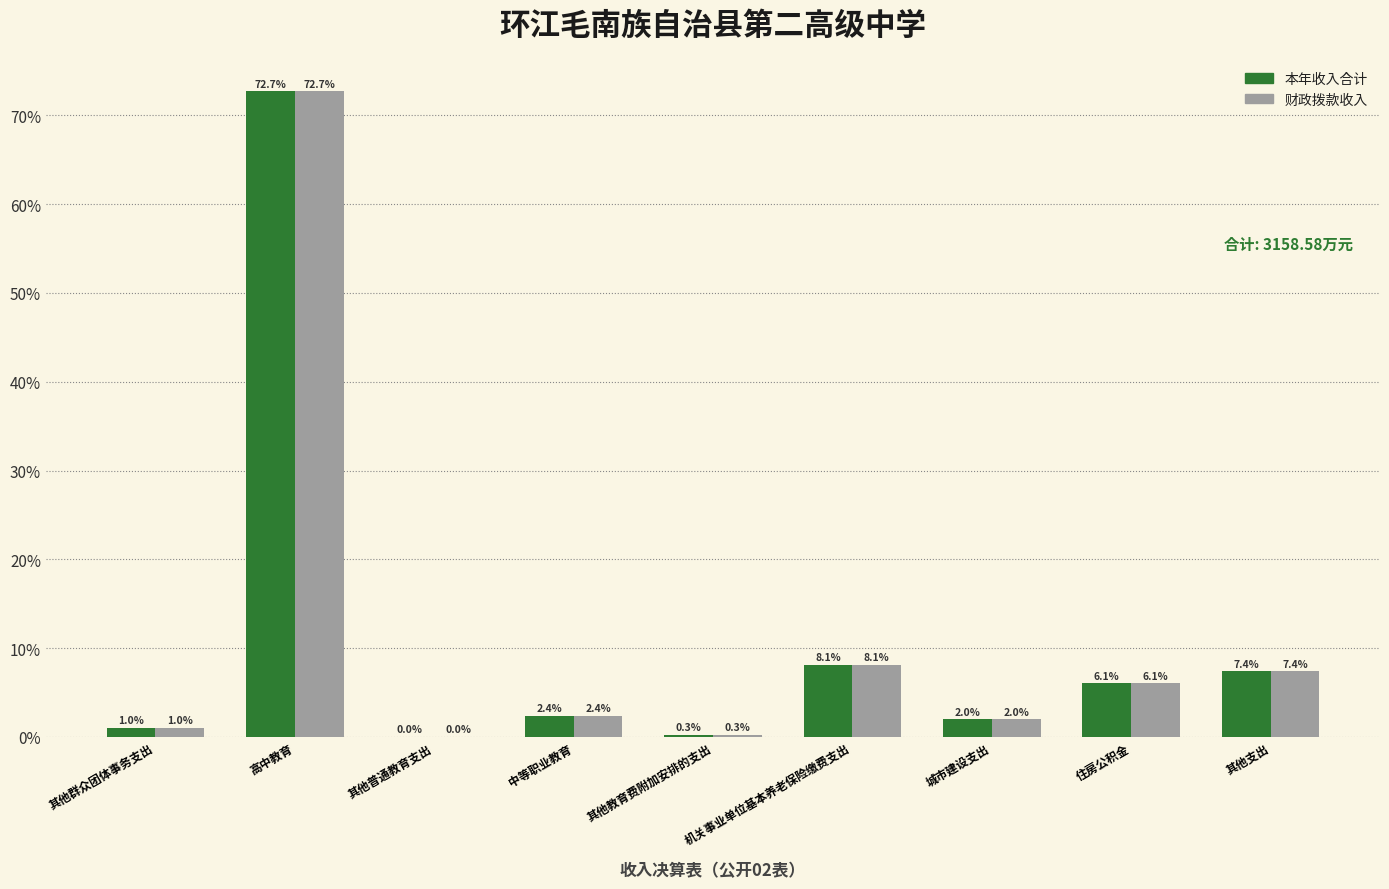

At which category is the sum across all series the highest?

高中教育